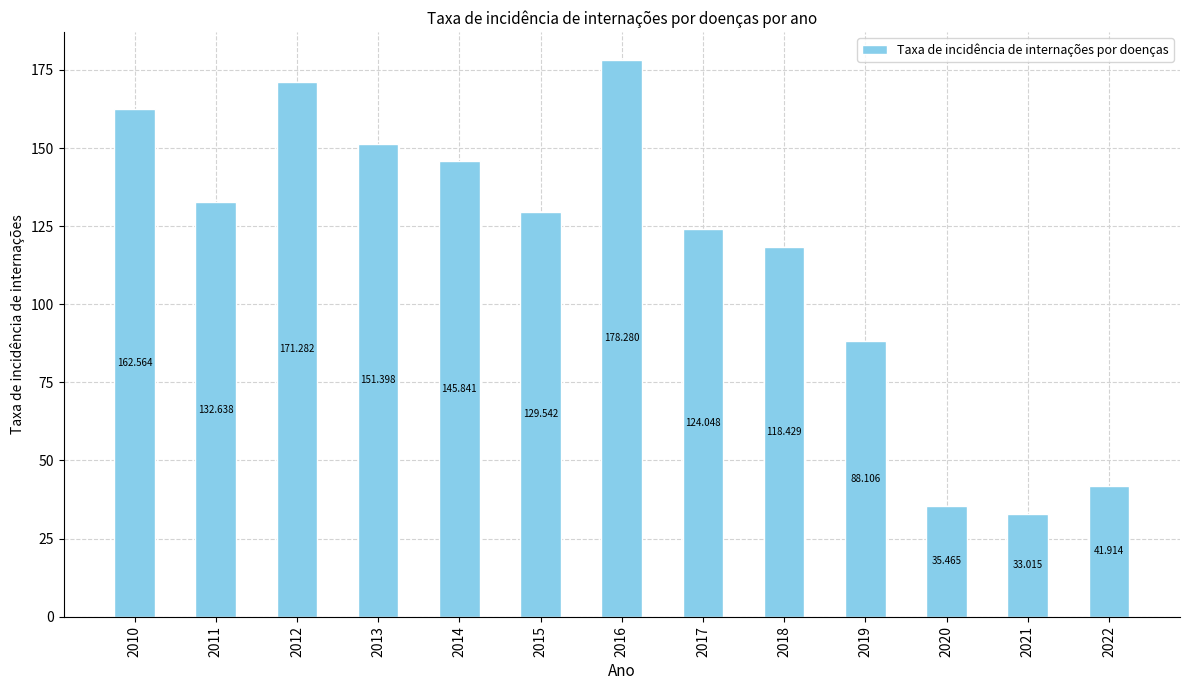

Count the number of categories in the chart.

13